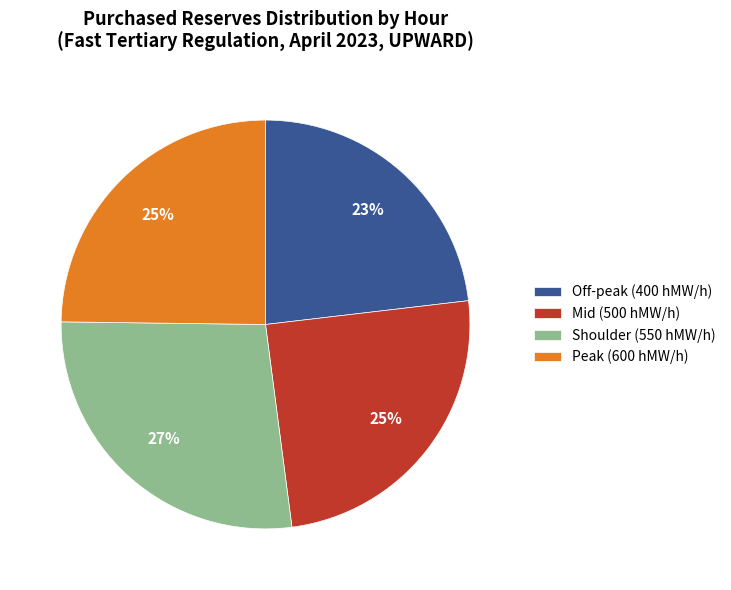

Count the number of slices in the pie.

4